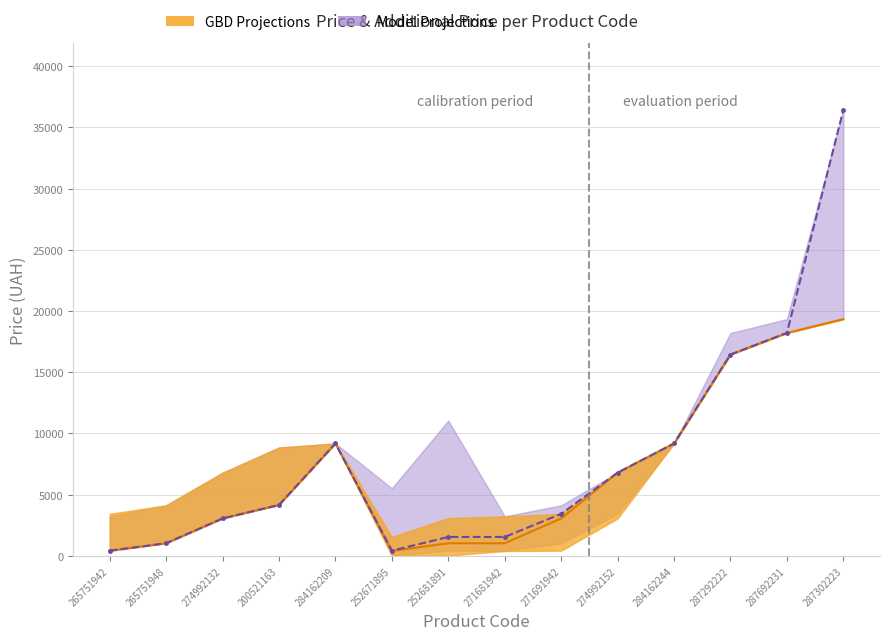

What position from the right is 265751948?

13